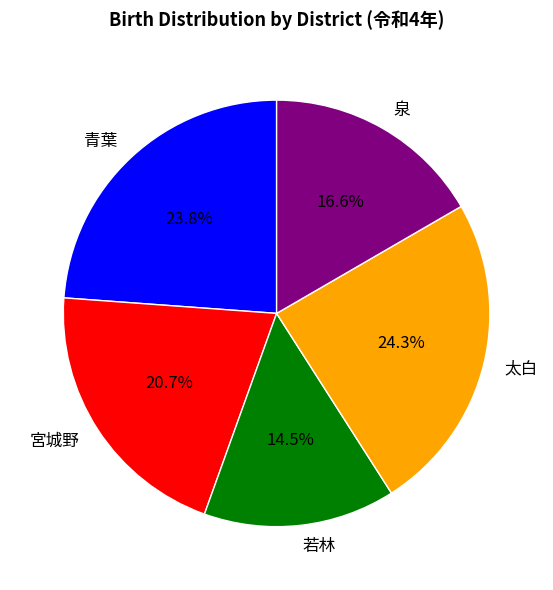

What is the ratio of the value at 宮城野 to the value at 泉?

1.2